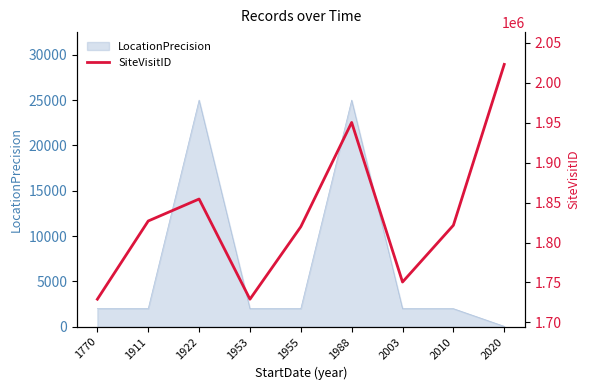

Reading right to left, extract all data points from this chart.

2020=2023175	2010=1821610	2003=1750473	1988=1950452	1955=1819772	1953=1728952	1922=1854484	1911=1826962	1770=1728952